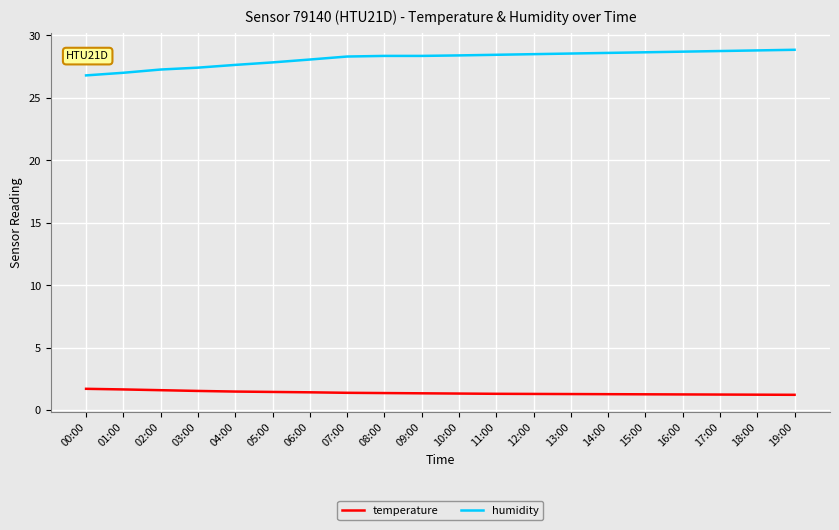

True or false: temperature and humidity intersect in this chart.

False